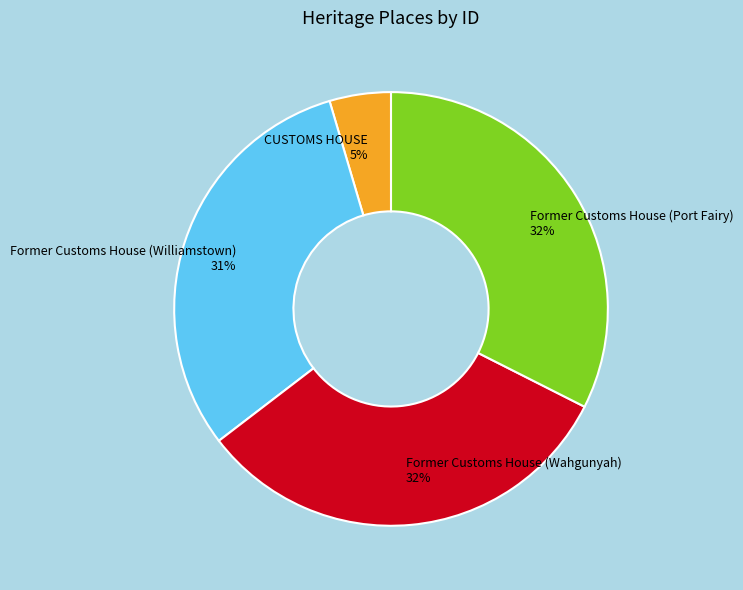

Between CUSTOMS HOUSE 5% and Former Customs House (Williamstown) 31%, which is larger?

Former Customs House (Williamstown) 31%